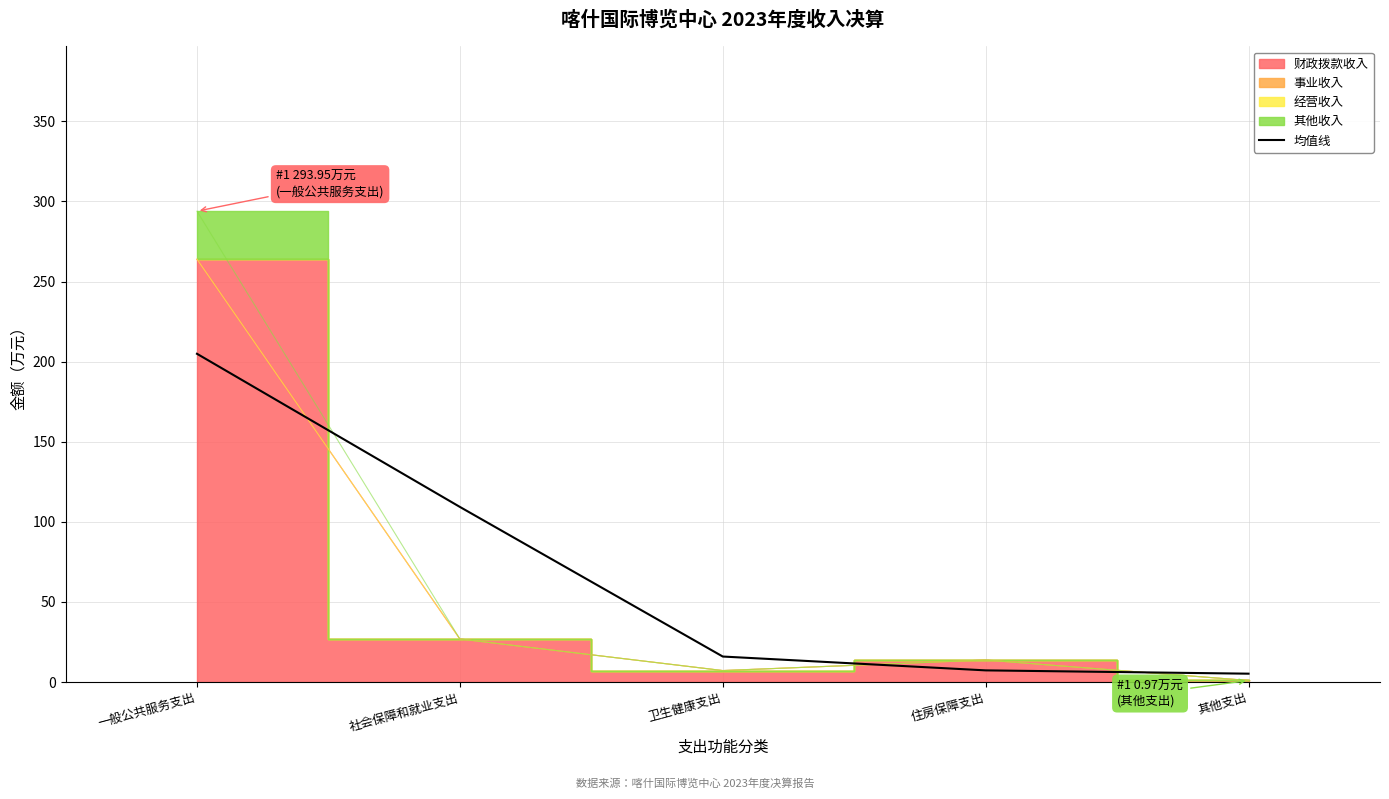

Reading left to right, extract all data points from this chart.

一般公共服务支出=204.9	社会保障和就业支出=109.3	卫生健康支出=15.9	住房保障支出=7.3	其他支出=5.2